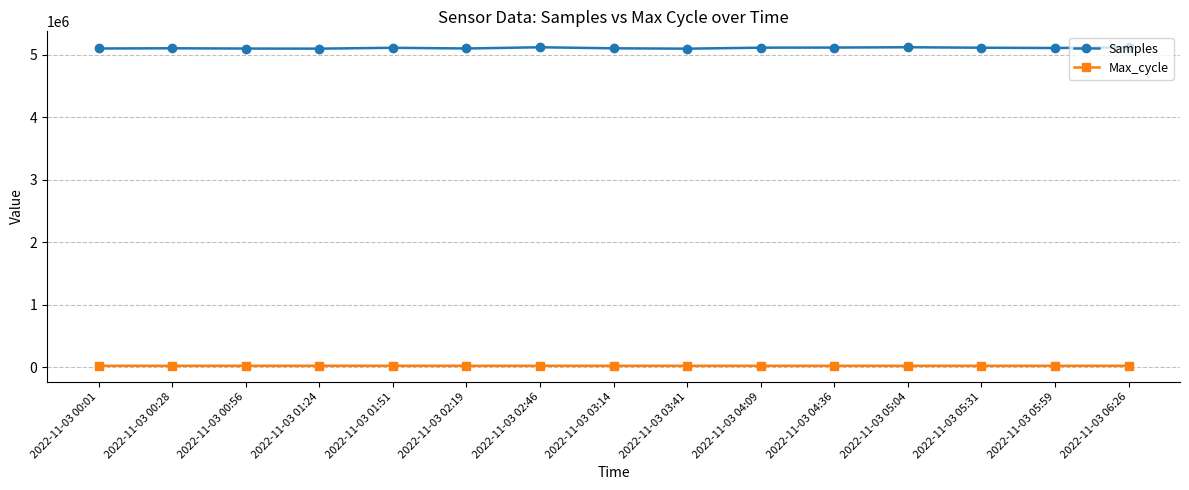

What is the lowest value of the Samples series?

5093175